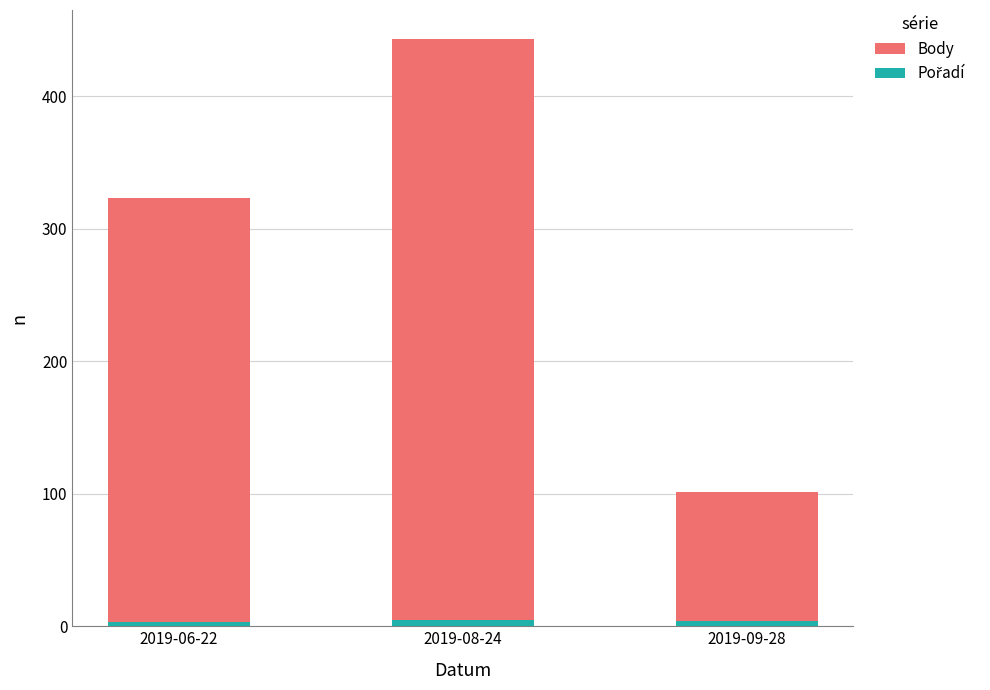

What are all the series names shown in the legend?

Body, Pořadí